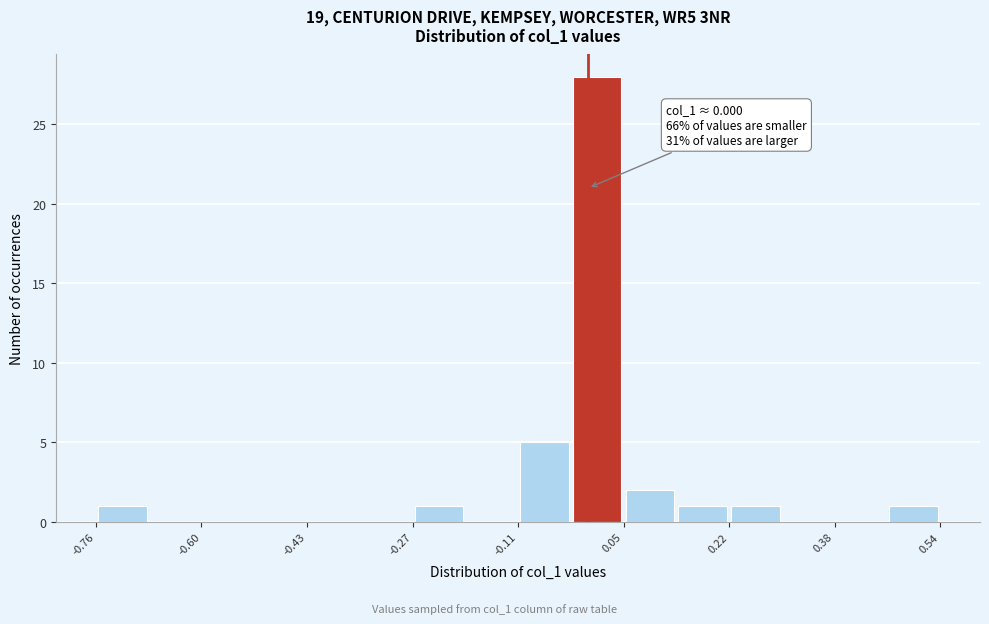

Which range on the x-axis has the tallest bar?

-0.02 to 0.06